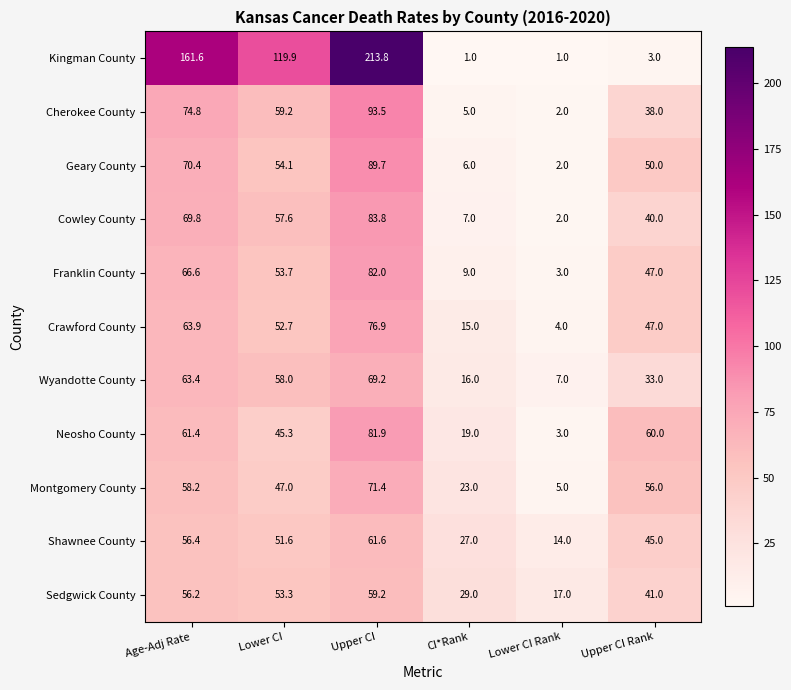

What is the approximate value of Cowley County at Lower CI Rank?

2.0